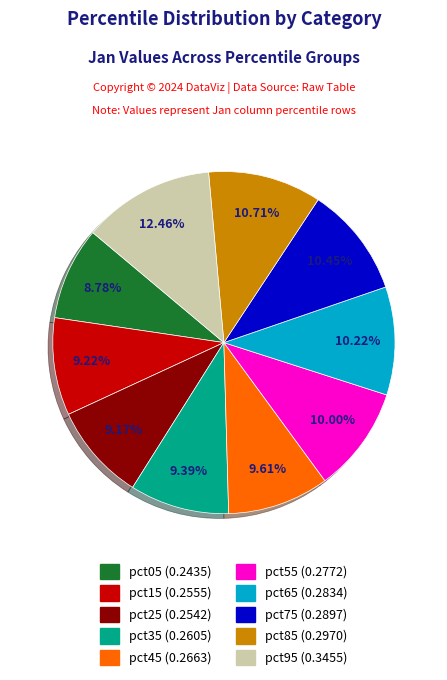

Is it true that pct95 is 1% of the pie?

False